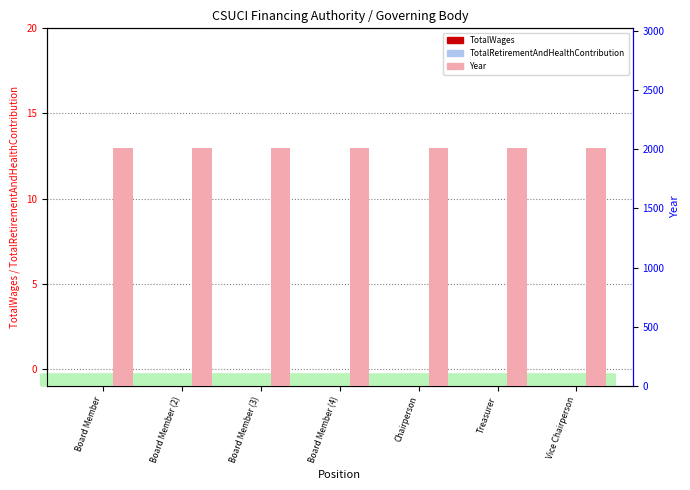

Reading left to right, what are all the values shown in this chart?

TotalWages: 0	0	0	0	0	0	0
TotalRetirementAndHealthContribution: 0	0	0	0	0	0	0
Year: 2015	2015	2015	2015	2015	2015	2015